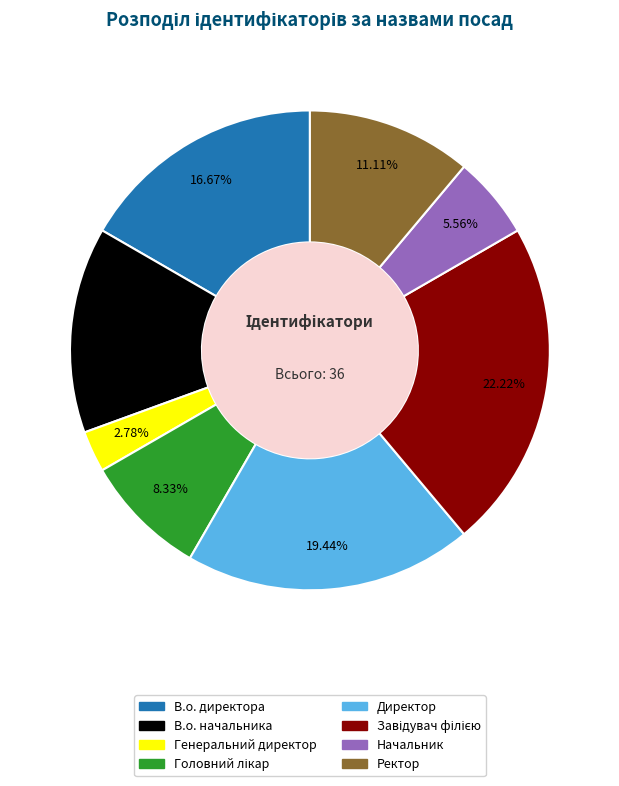

What percentage is the В.о. начальника slice, to the nearest percent?

14%